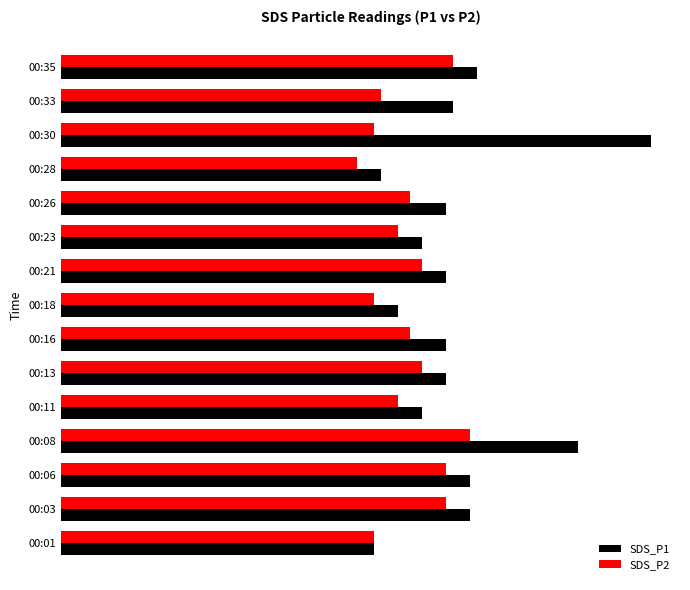

What is the sum of all SDS_P2 values?

21.7